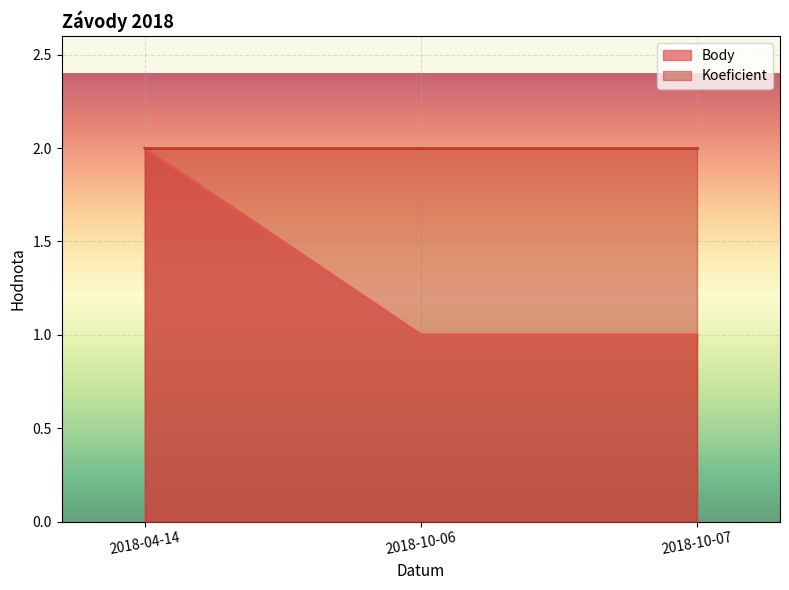

What is the minimum value shown in the chart?

1